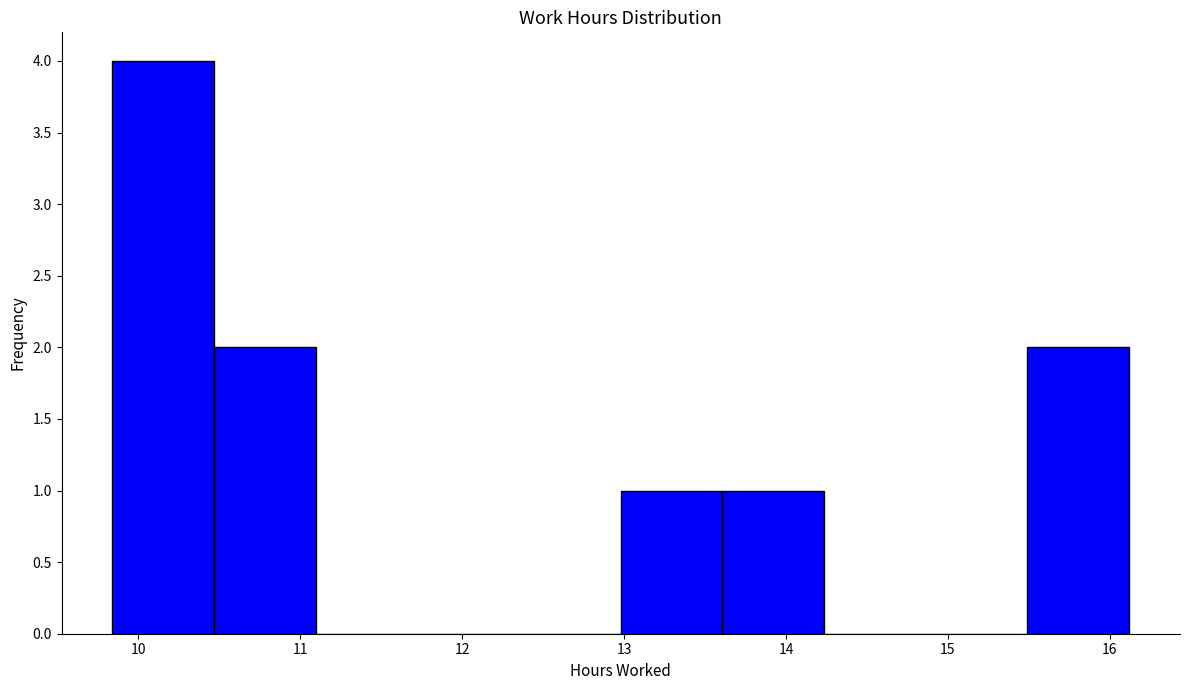

Which range on the x-axis has the tallest bar?

9.8 to 10.5